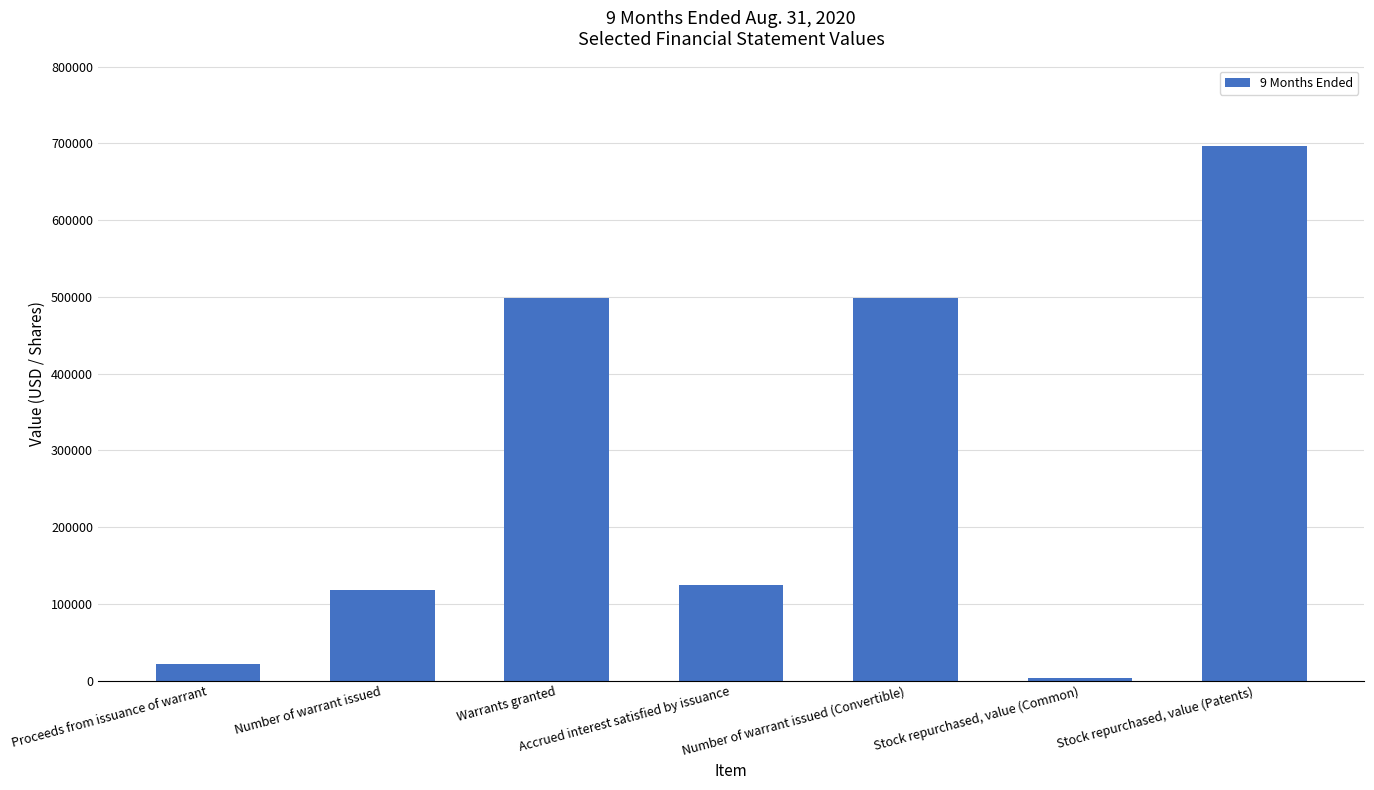

Which has a higher value, Number of warrant issued or Stock repurchased, value (Common)?

Number of warrant issued